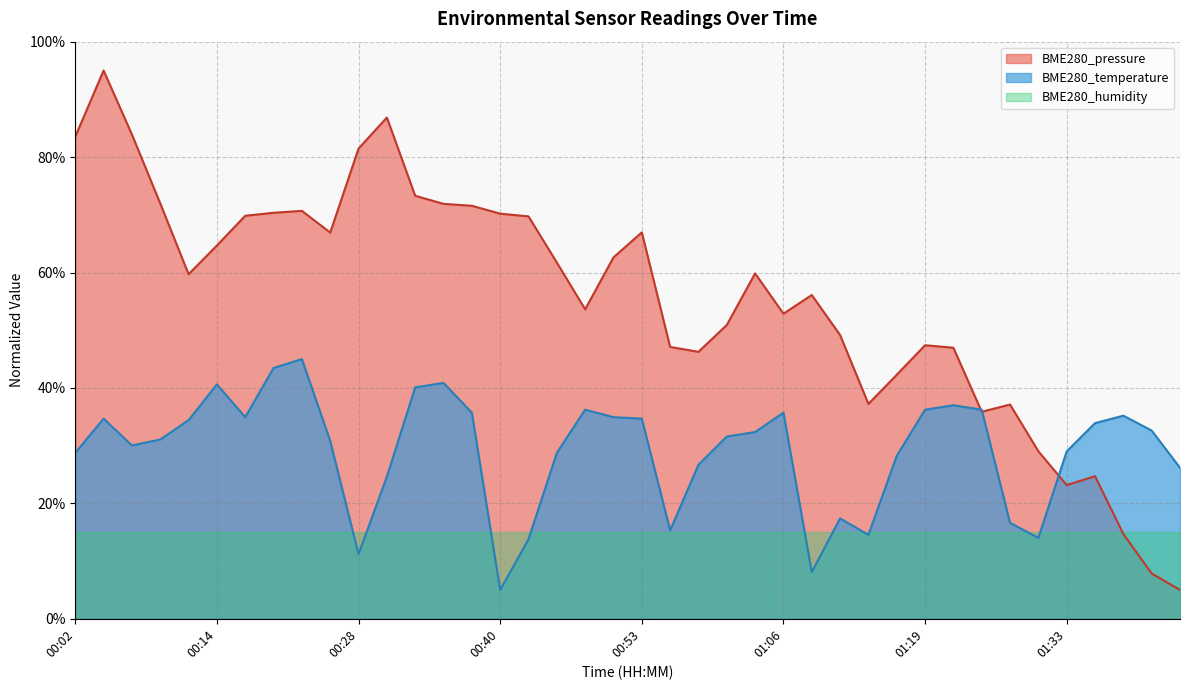

What is the average value of the BME280_pressure series?

55.5